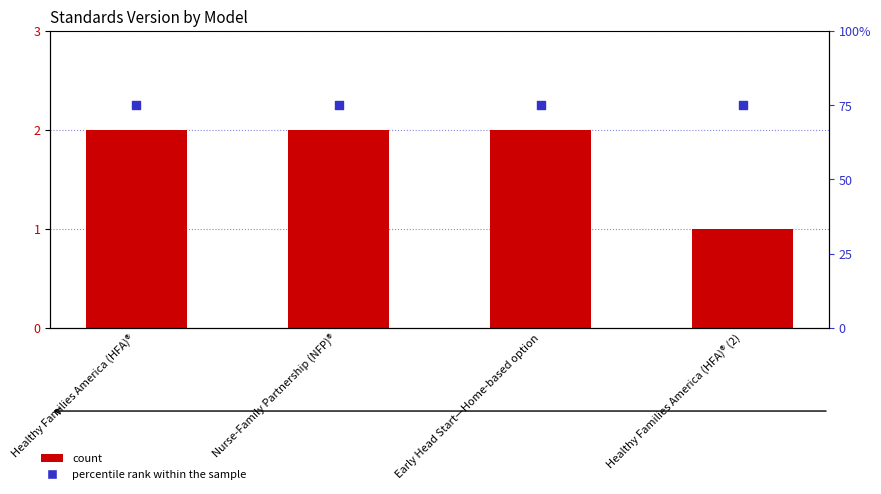

Which series contains the lowest Y value?

Standards Version